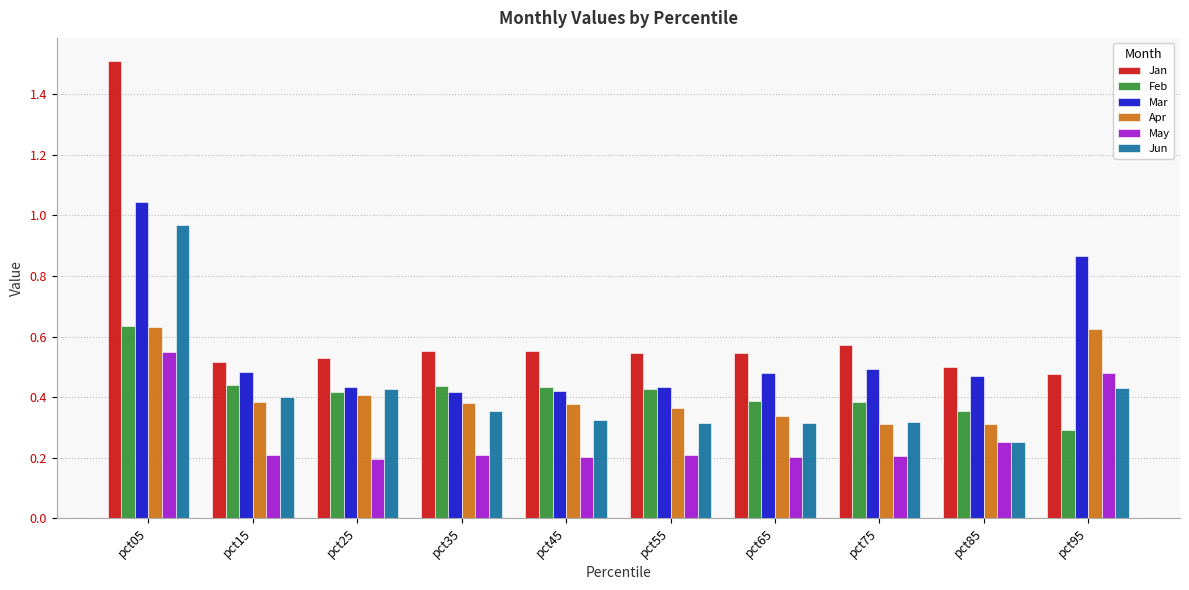

What is the highest value of the Jan series?

1.5